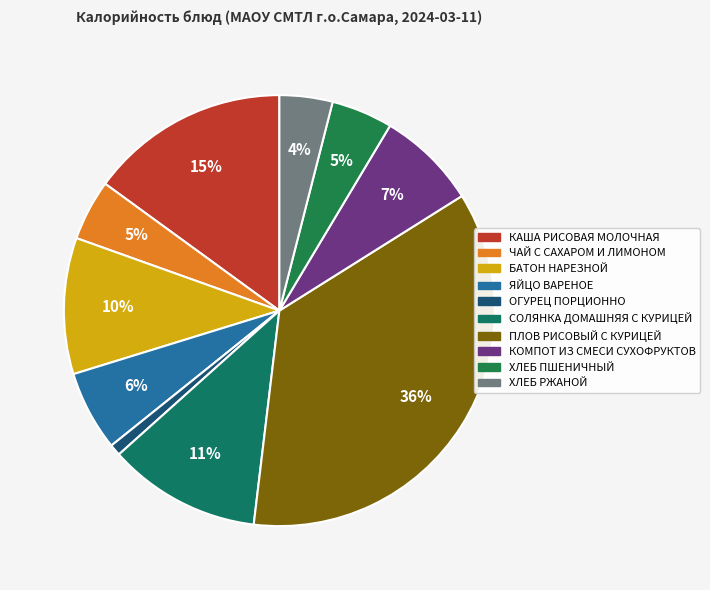

Combined, do ПЛОВ РИСОВЫЙ С КУРИЦЕЙ and ЧАЙ С САХАРОМ И ЛИМОНОМ account for over 50%?

No